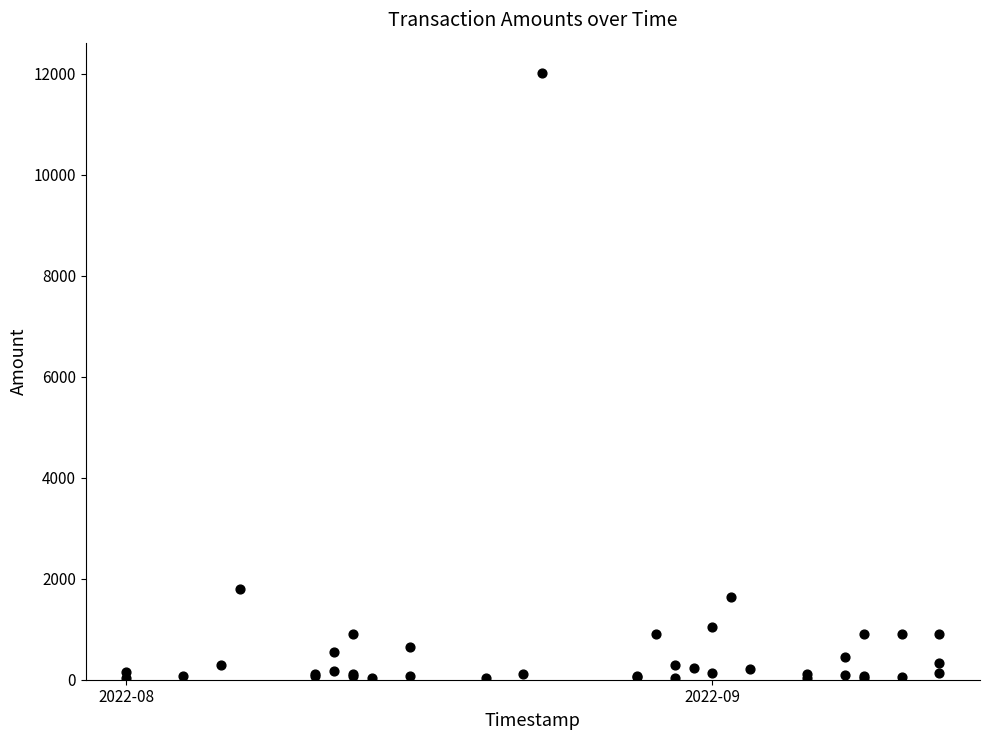

What Y value in the scatter plot is closest to 6021?

1790.3